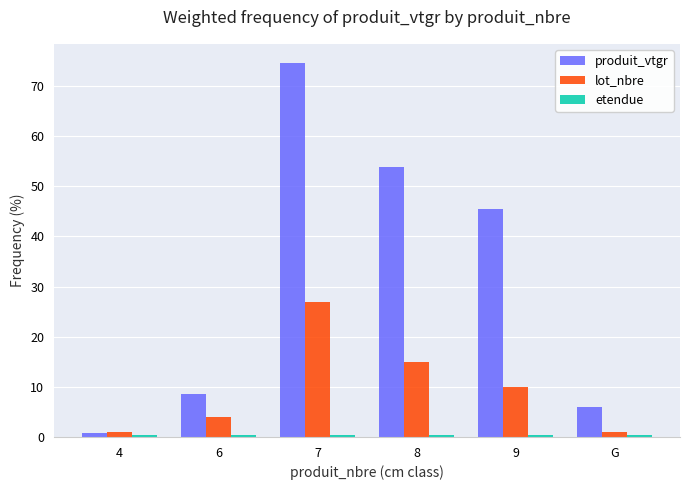

The value of lot_nbre at 9 is 5.1. True or false?

False